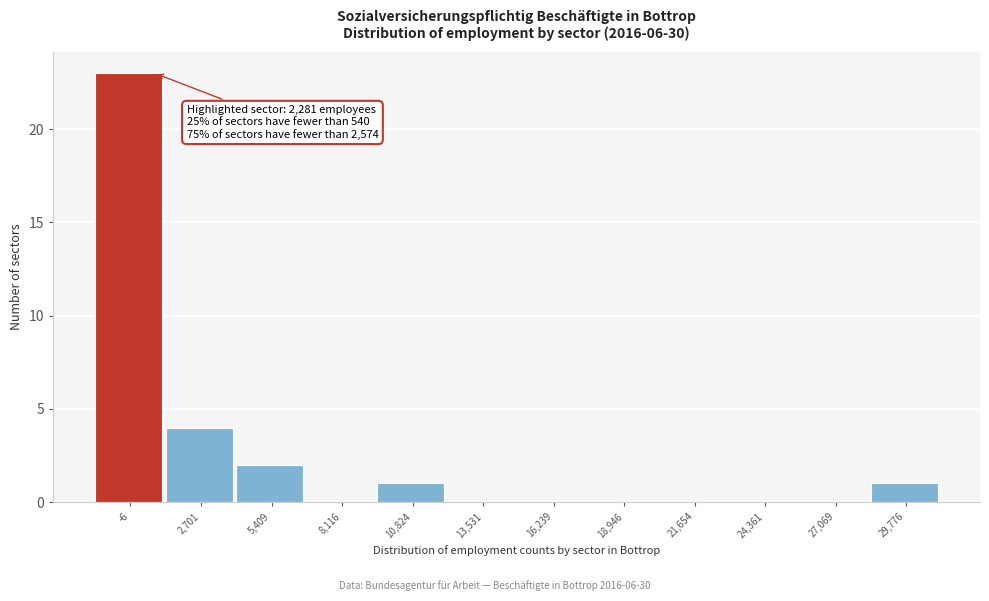

Reading left to right, list all the values displayed in this chart.

-6=23	2,701=4	5,409=2	8,116=0	10,824=1	13,531=0	16,239=0	18,946=0	21,654=0	24,361=0	27,069=0	29,776=1